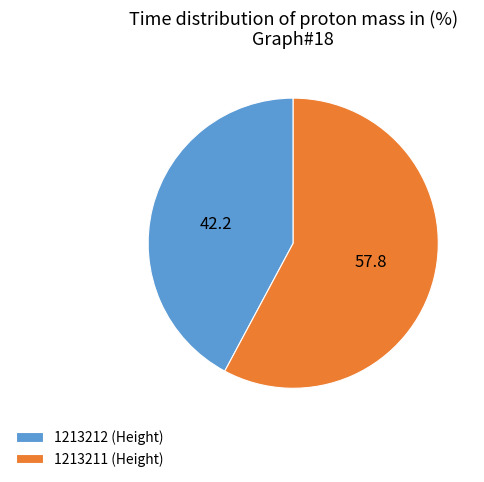

What is the ratio of the value at 1213211 (Height) to the value at 1213212 (Height)?

1.4